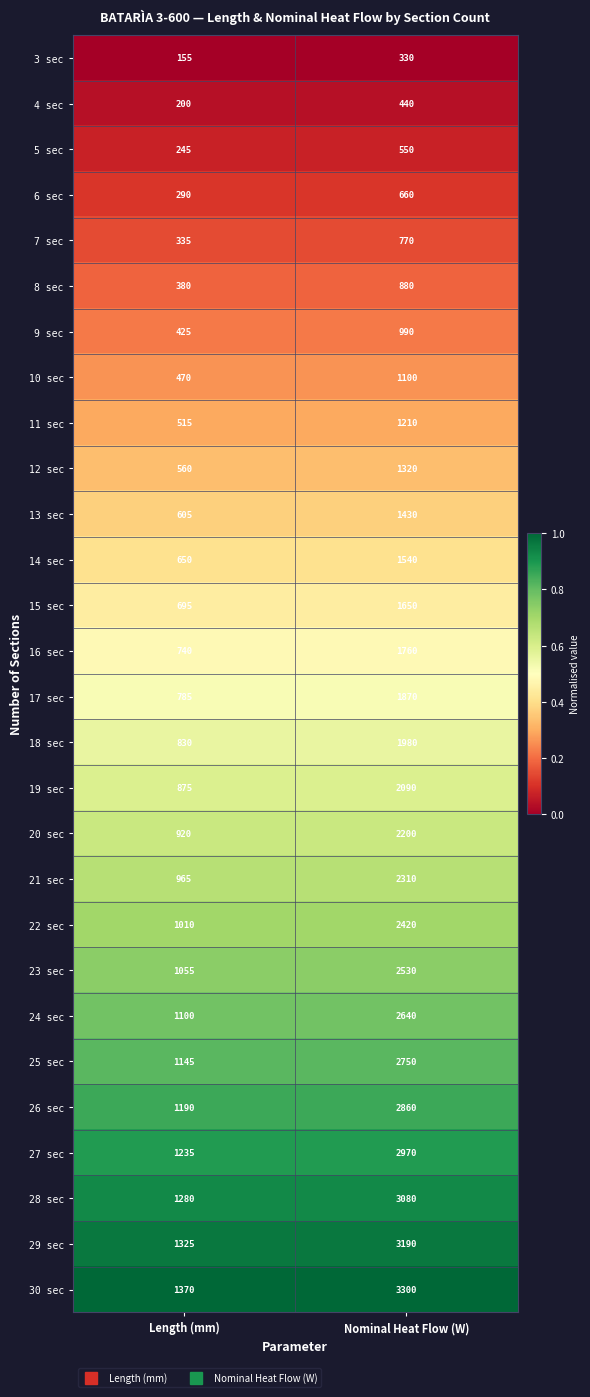

What is the spread (max minus min) of values at Nominal Heat Flow (W)?

2970